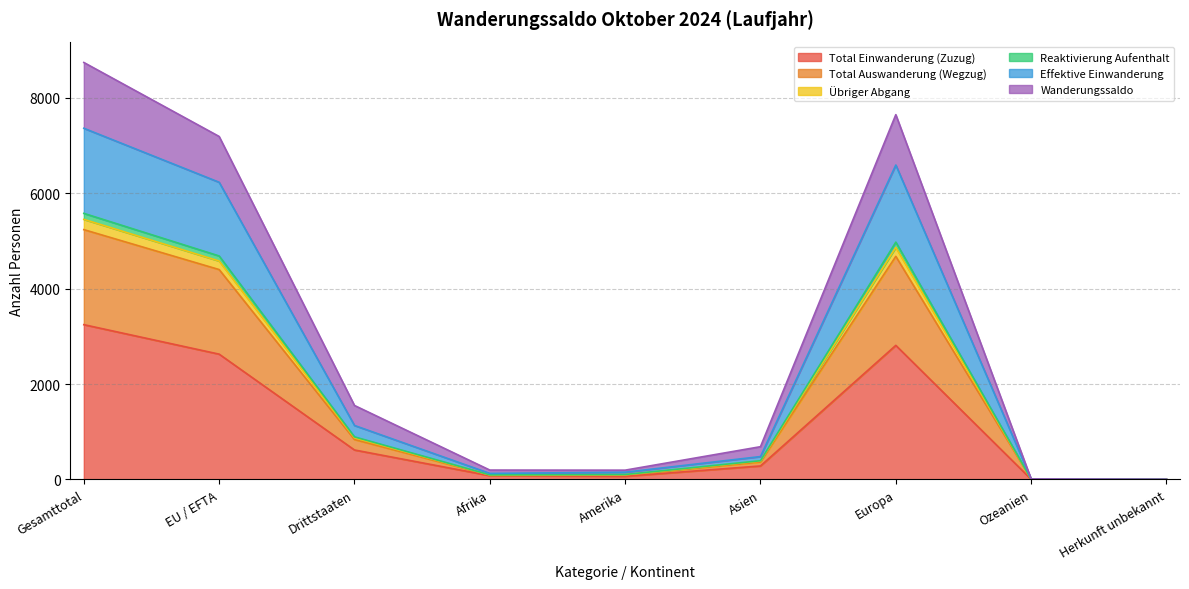

Is it true that Reaktivierung Aufenthalt equals 1371 at Drittstaaten?

False